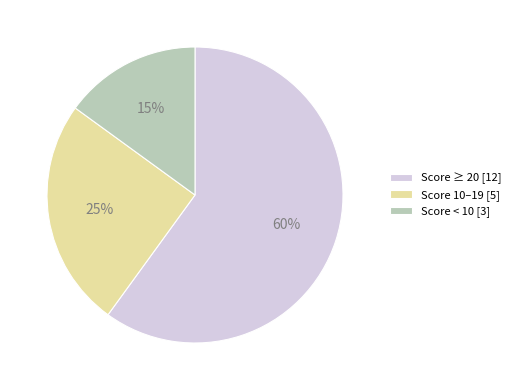

To the nearest percent, what is the average slice percentage?

33%